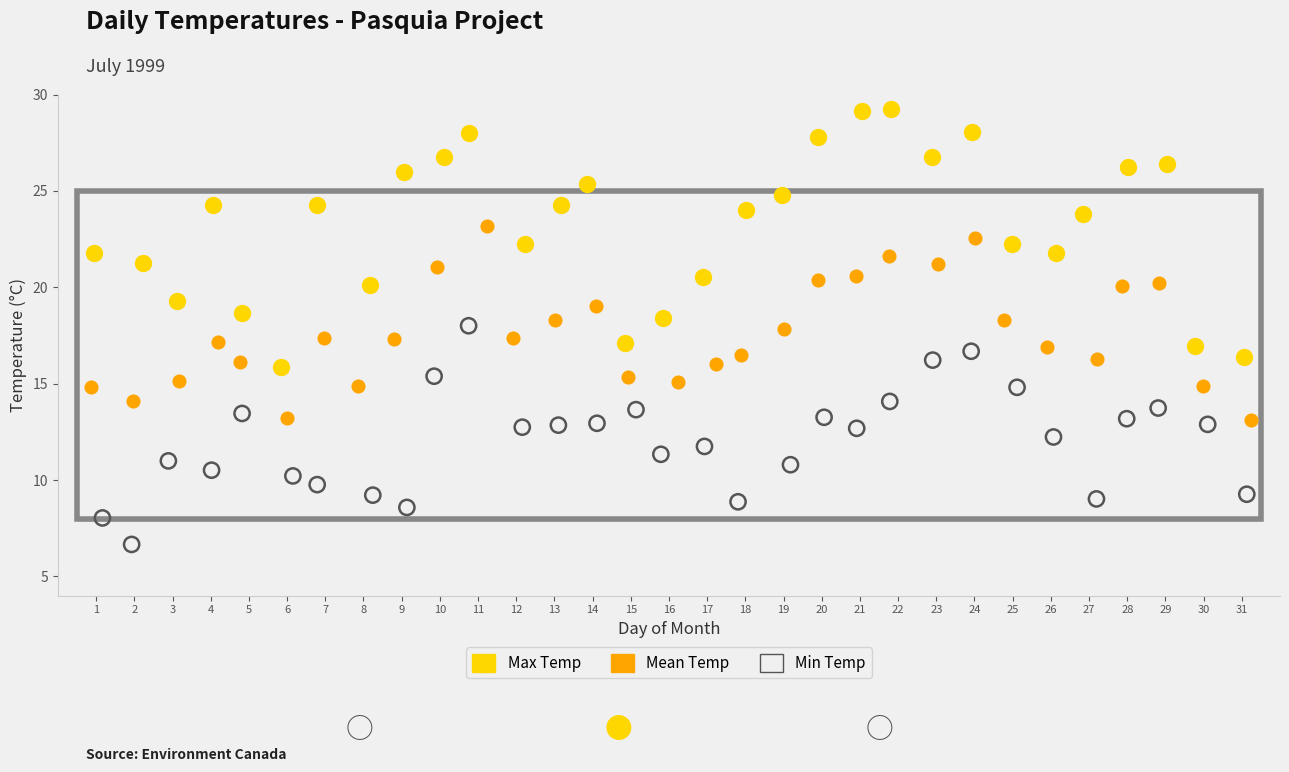

Which series reaches the maximum Y coordinate?

Max Temp